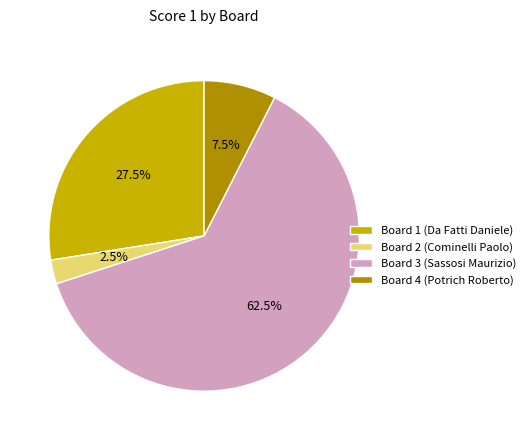

To the nearest percent, what is the difference between the Board 4 (Potrich Roberto) and Board 1 (Da Fatti Daniele) slice percentages?

20%